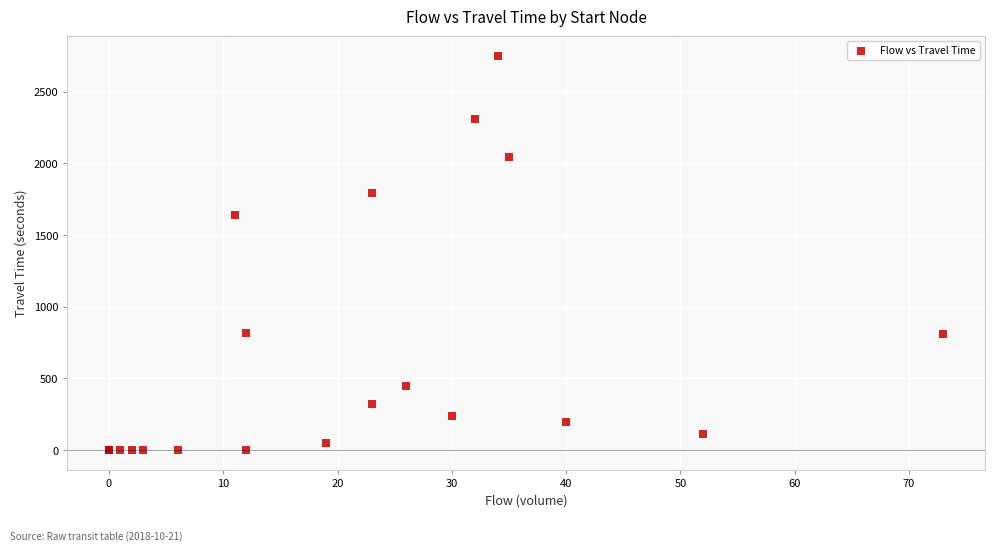

What Y value in the scatter plot is closest to 1373?

1641